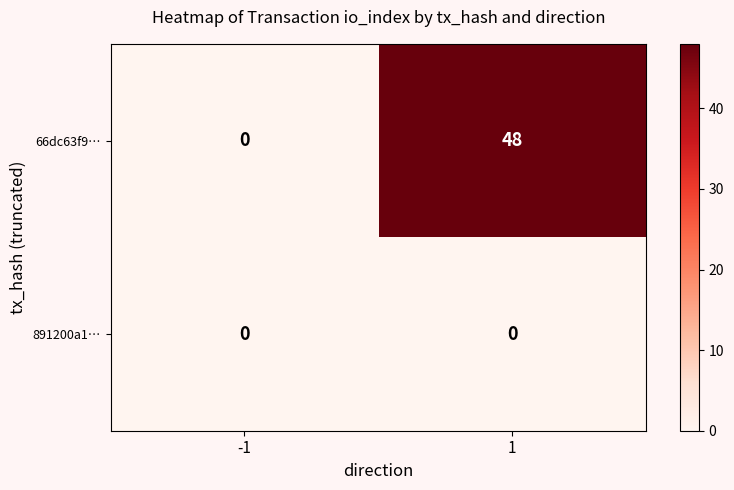

At which category is the sum across all series the highest?

1